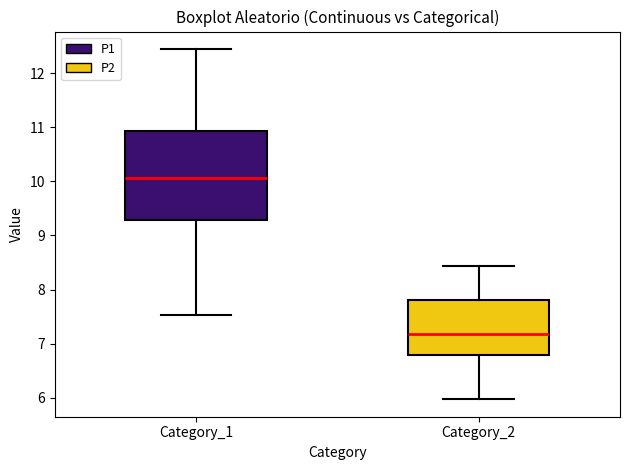

Which box is the tallest, from its lower edge to its upper edge?

Category_1